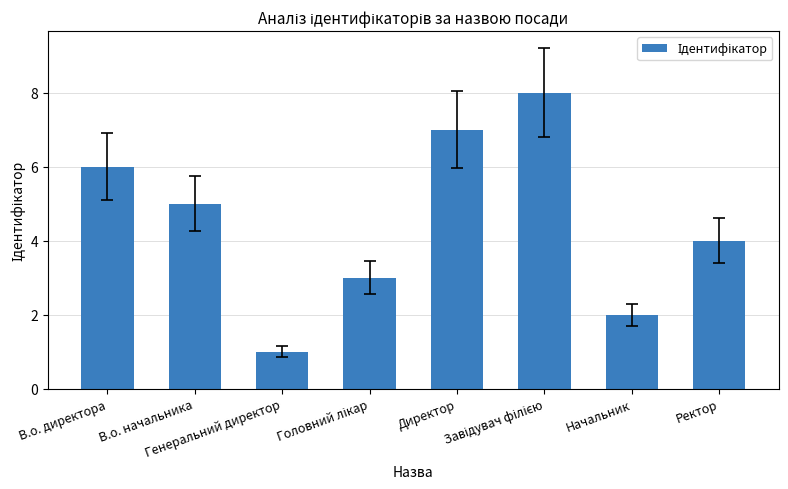

Reading left to right, list all the values displayed in this chart.

6	5	1	3	7	8	2	4